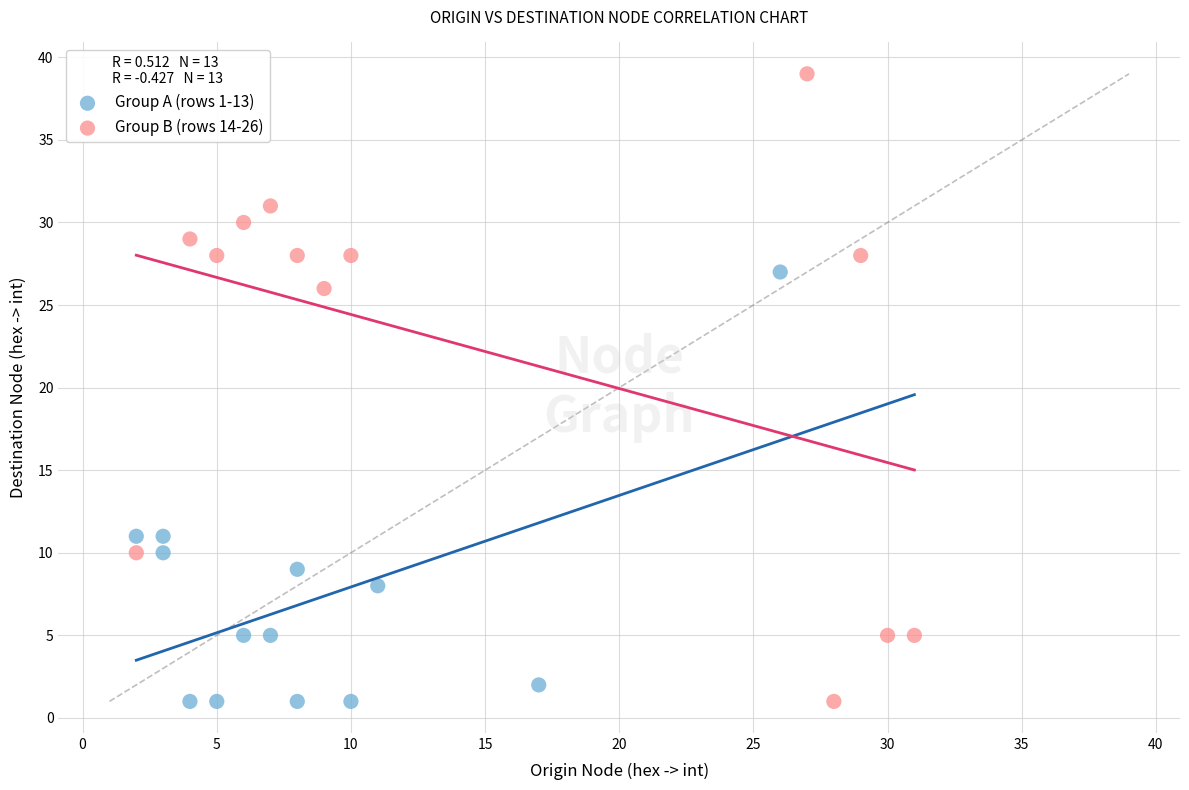

Which series has the largest Y range (max minus min)?

Group B (rows 14-26)